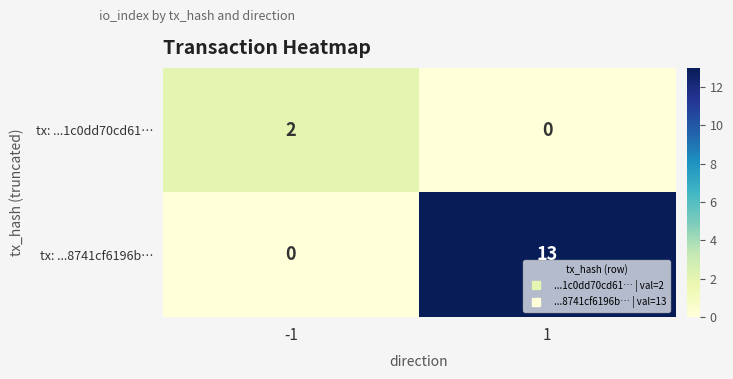

At how many categories does at least one series exceed 8?

1